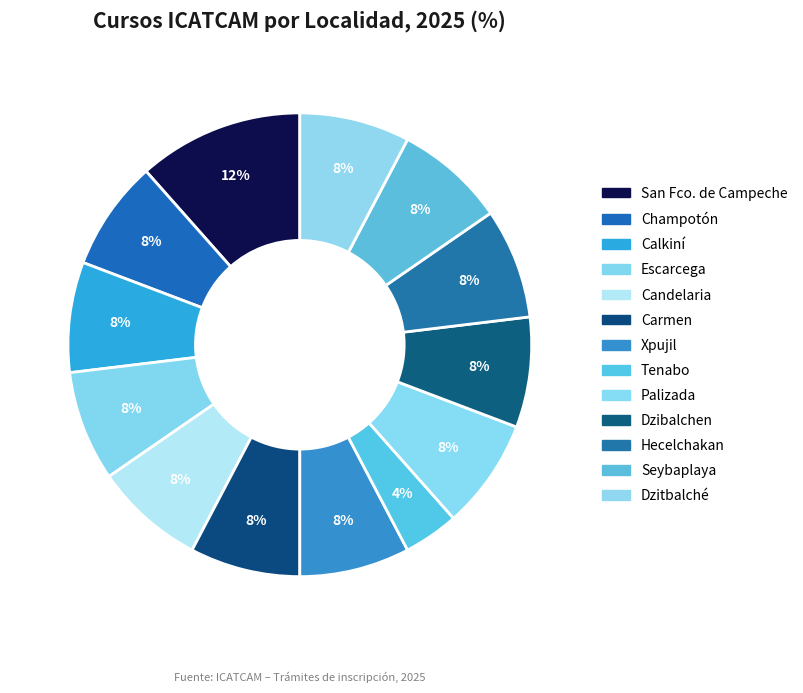

How many segments does this pie chart have?

13